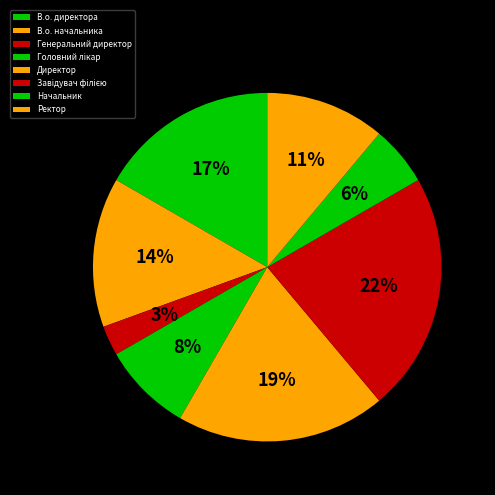

What percentage is the Директор slice, to the nearest percent?

19%